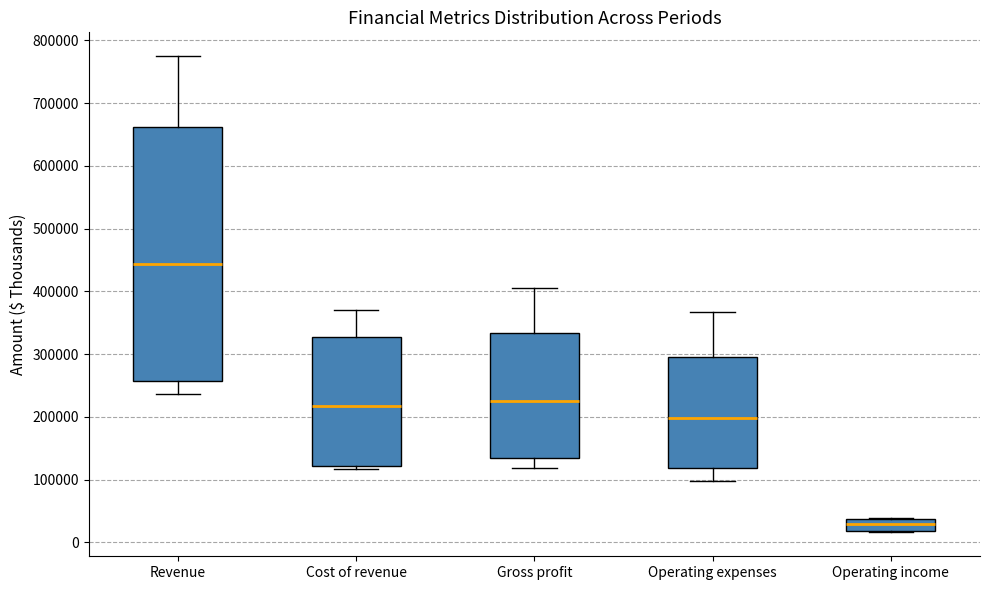

Which box's median line is the highest?

Revenue